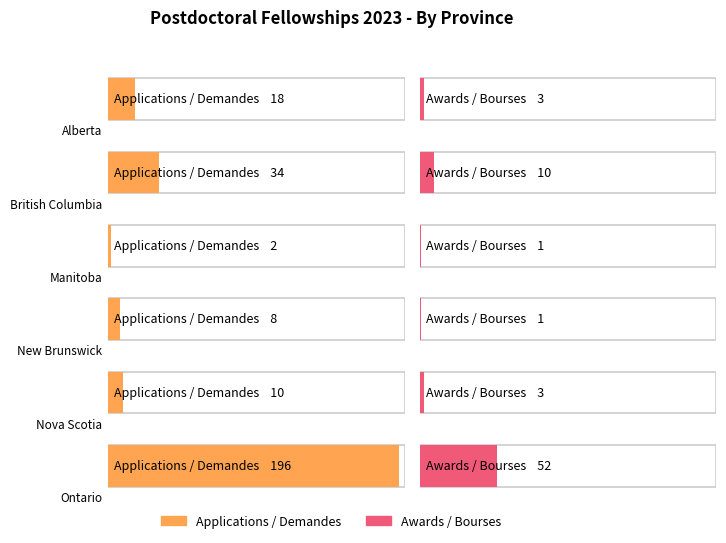

What is the total value across all series at Nova Scotia?

13